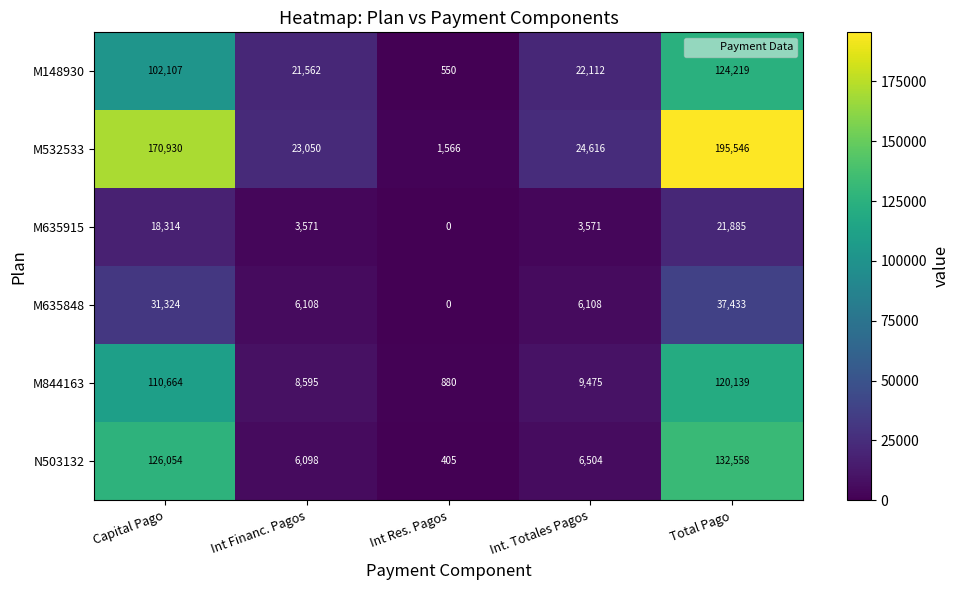

Rank the series by their maximum value, from lowest to highest.

M635915, M635848, M844163, M148930, N503132, M532533